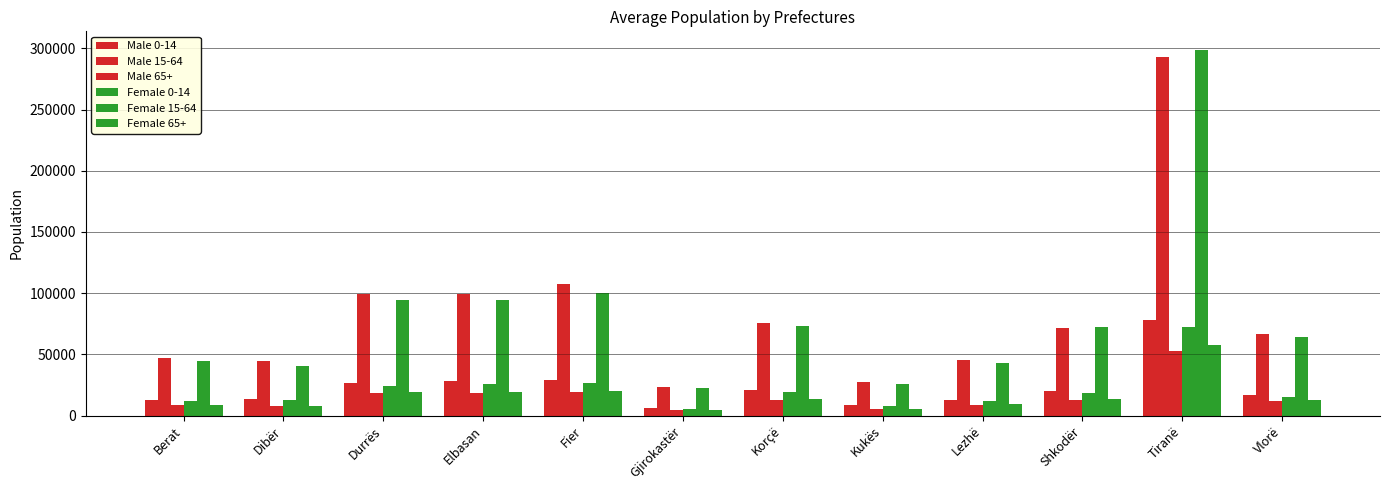

Count the number of categories in the chart.

12